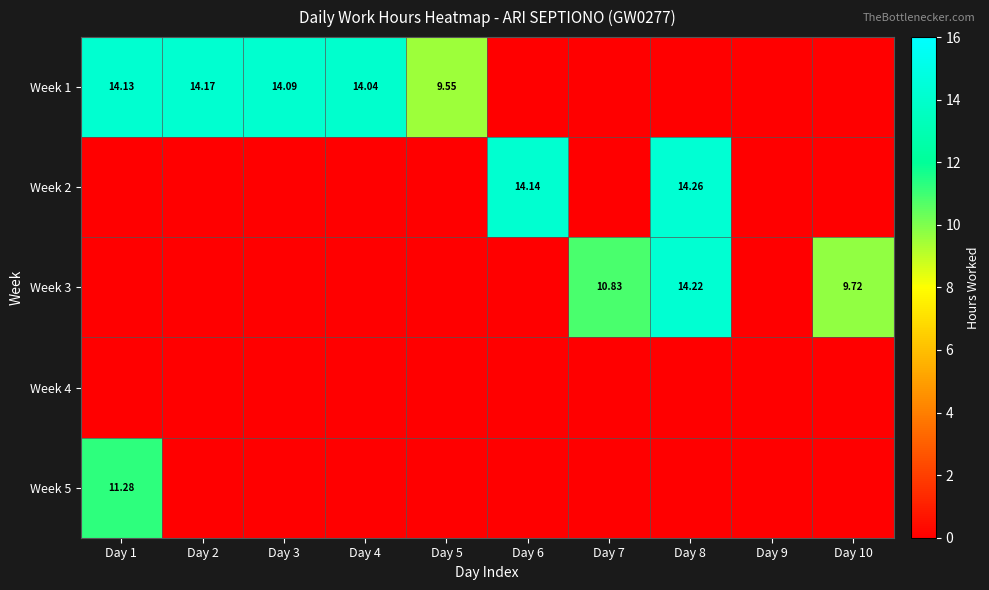

Is the value of Week 1 at Day 2 greater than the value of Week 3 at Day 10?

Yes